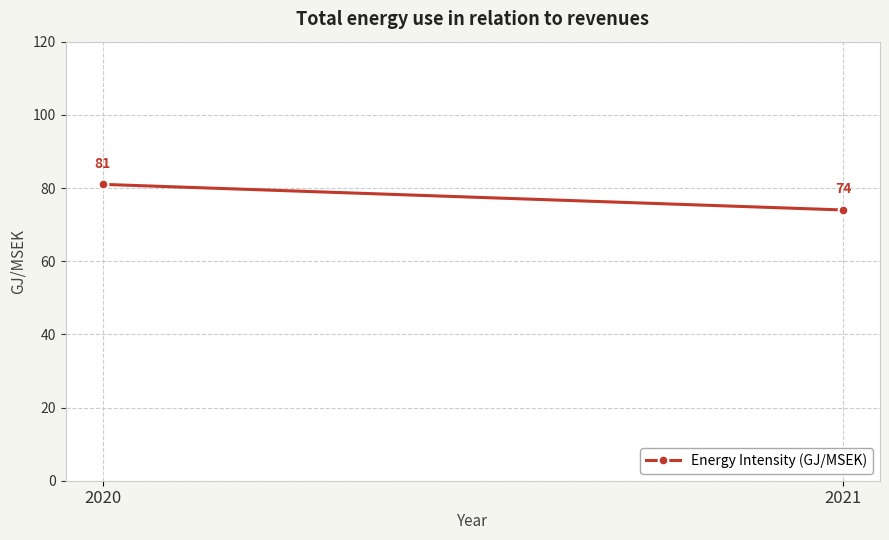

Is this an area chart (filled region under the line)?

No